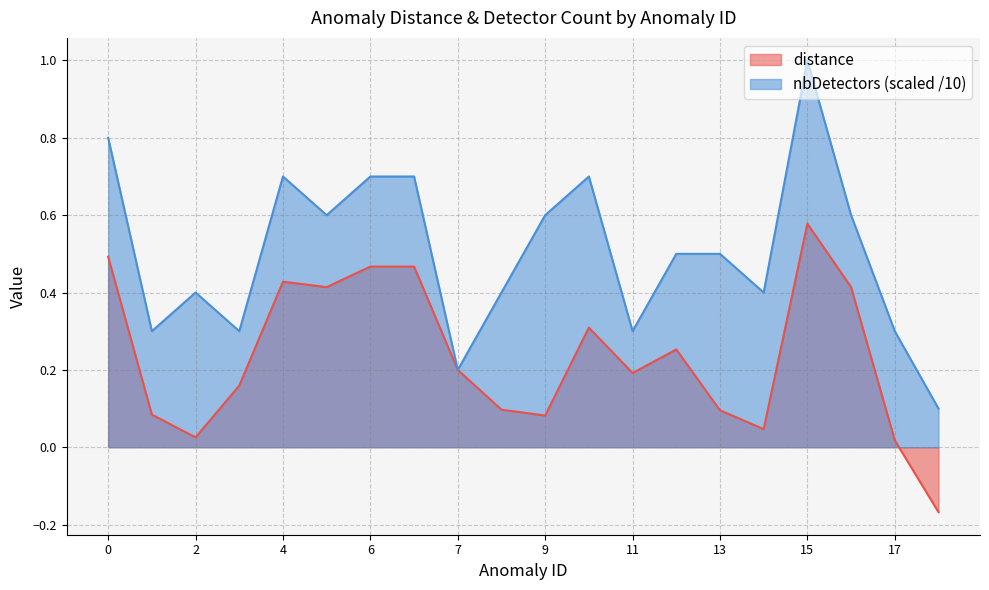

Between 4 and 14, which is larger?

4